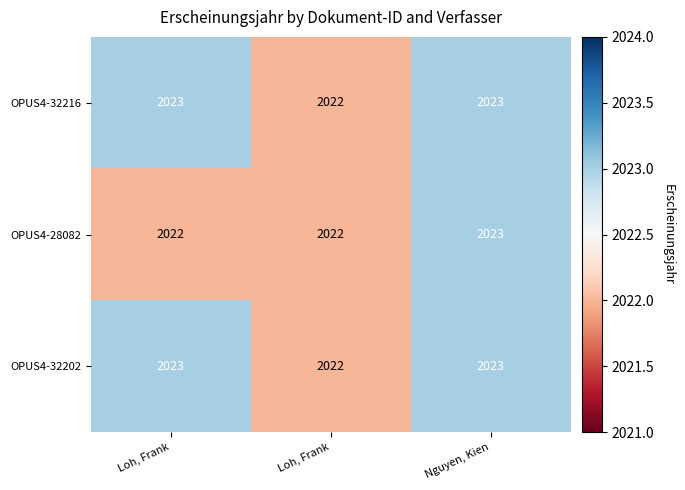

Rank the series by their maximum value, from lowest to highest.

OPUS4-32216, OPUS4-28082, OPUS4-32202